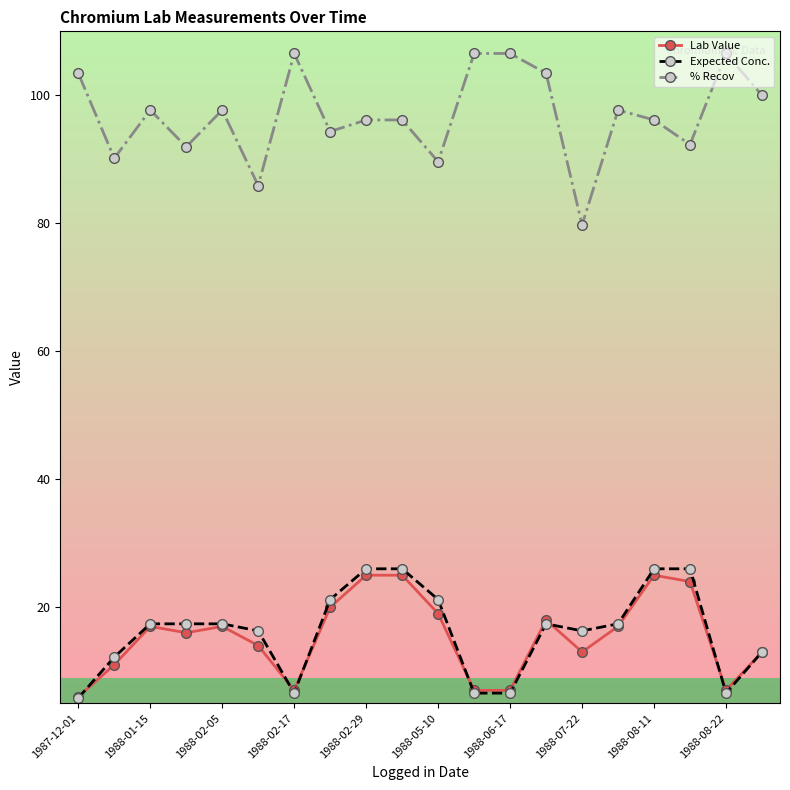

At how many categories does at least one series exceed 36?

20